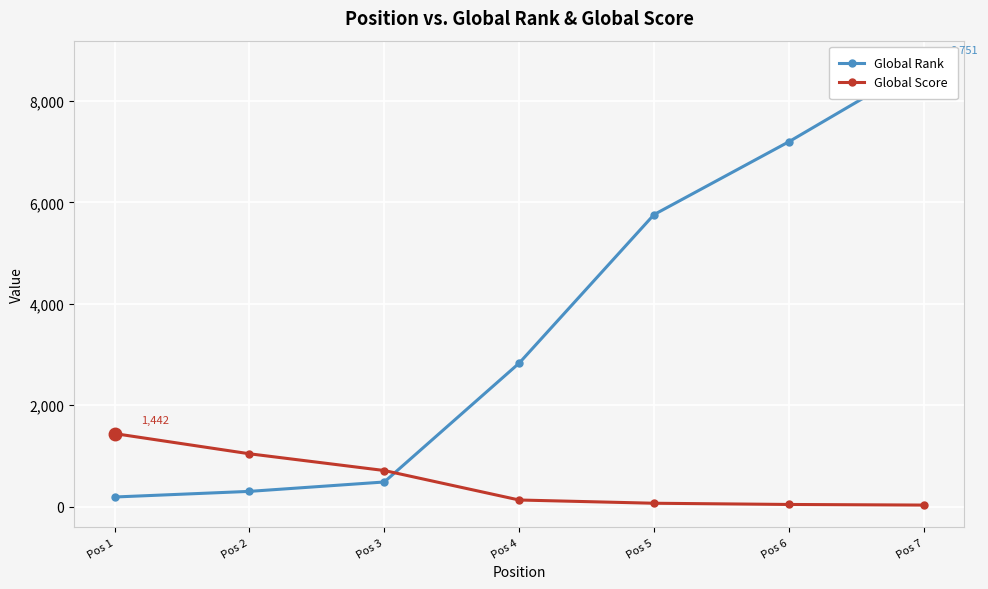

What is the sum of all Global Rank values?

25516